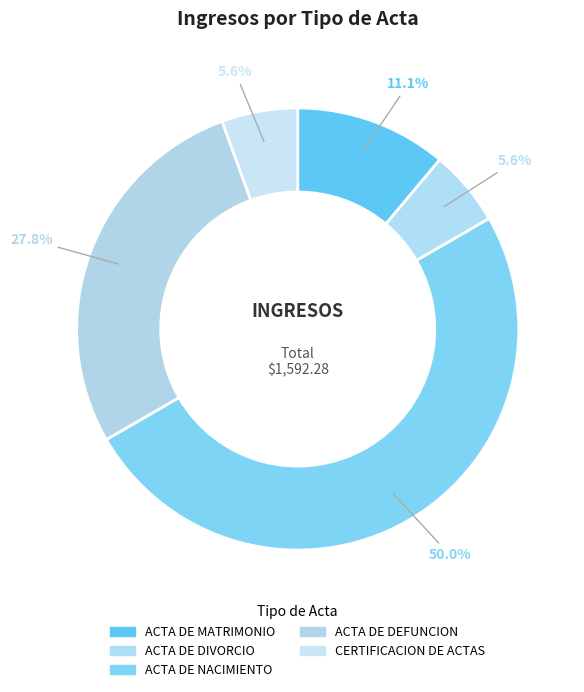

How many segments does this pie chart have?

5